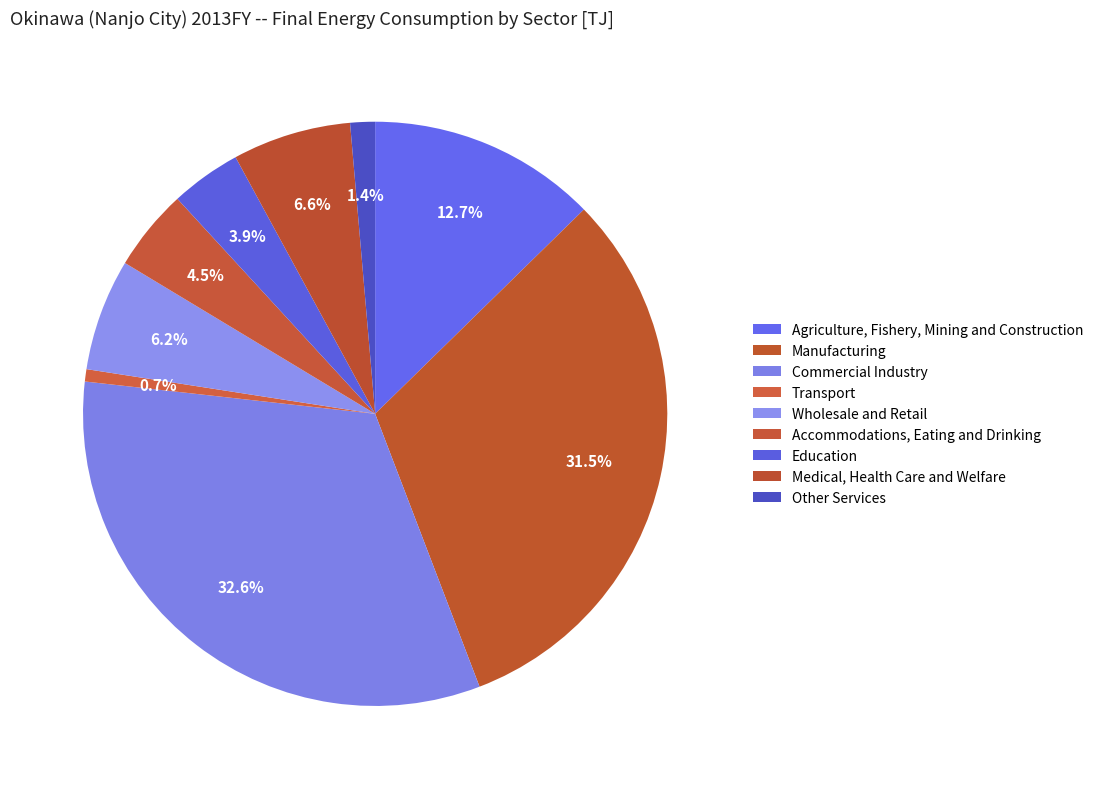

Count the number of slices in the pie.

9